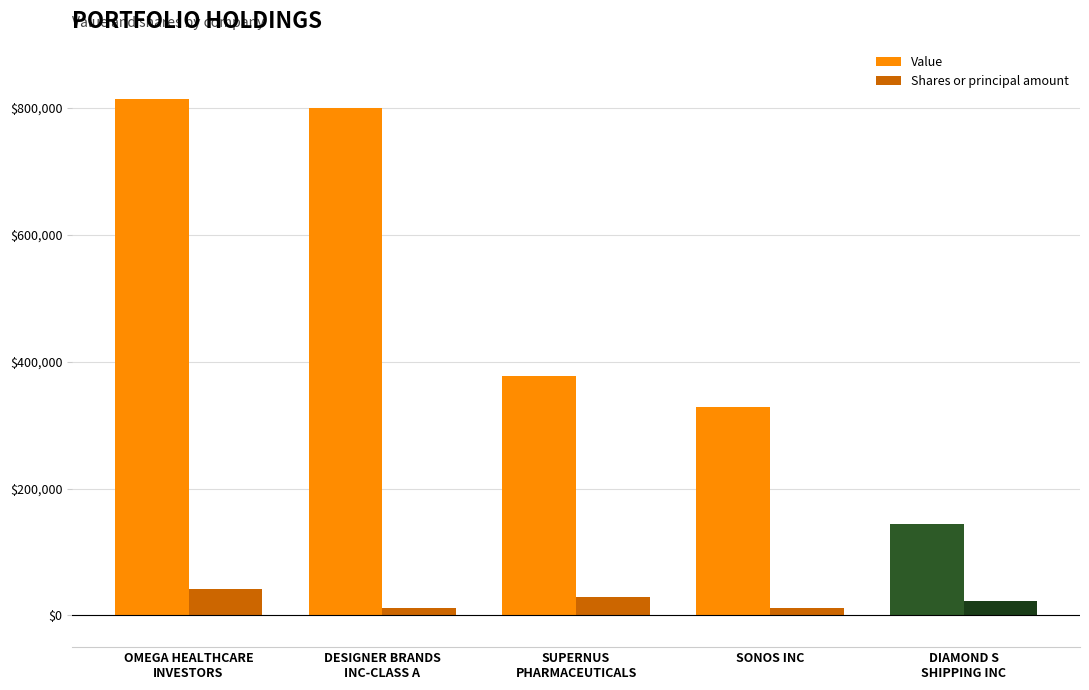

Which series has the largest range (max minus min)?

Value